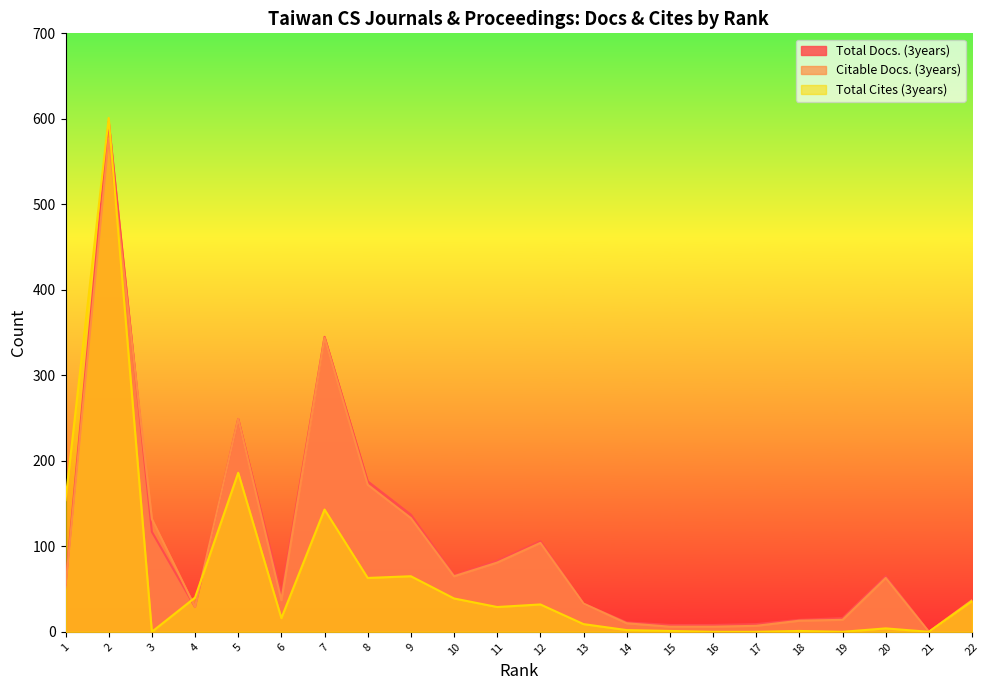

What is the total value across all series at 15?

15